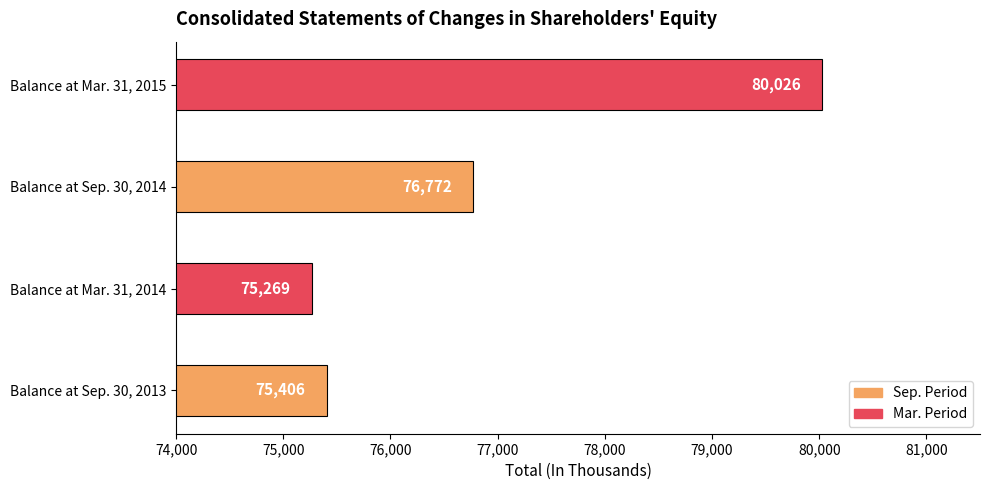

What is the ratio of the value at Balance at Mar. 31, 2014 to the value at Balance at Mar. 31, 2015?

0.9